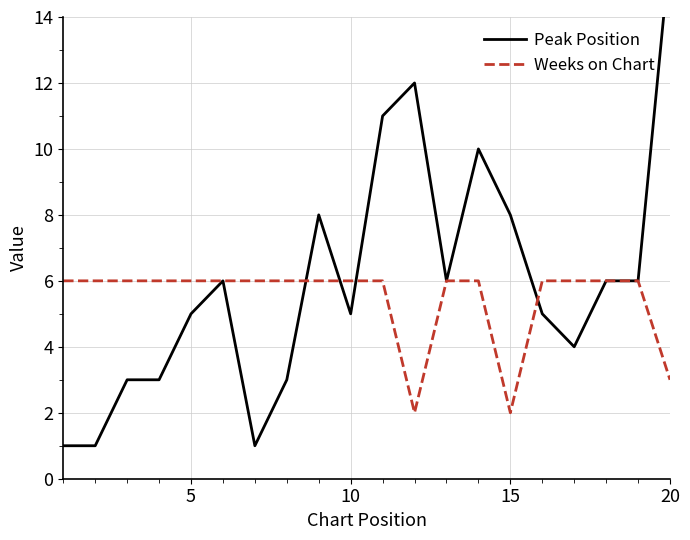

What is the highest value of the Weeks on Chart series?

6